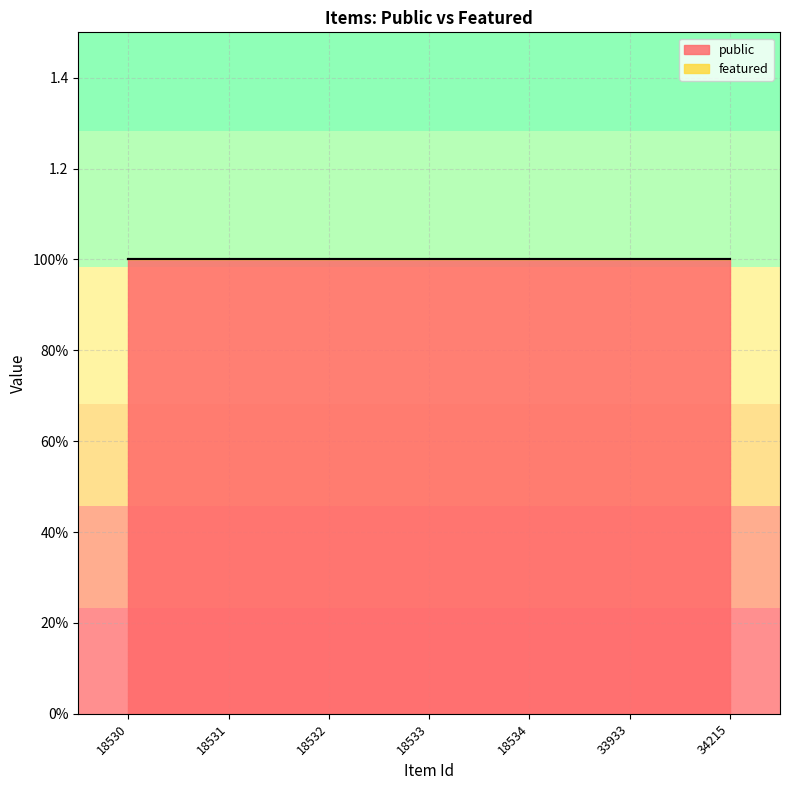

Reading right to left, list all the values displayed in this chart.

public: 34215=1	33933=1	18534=1	18533=1	18532=1	18531=1	18530=1
featured: 34215=0	33933=0	18534=0	18533=0	18532=0	18531=0	18530=0